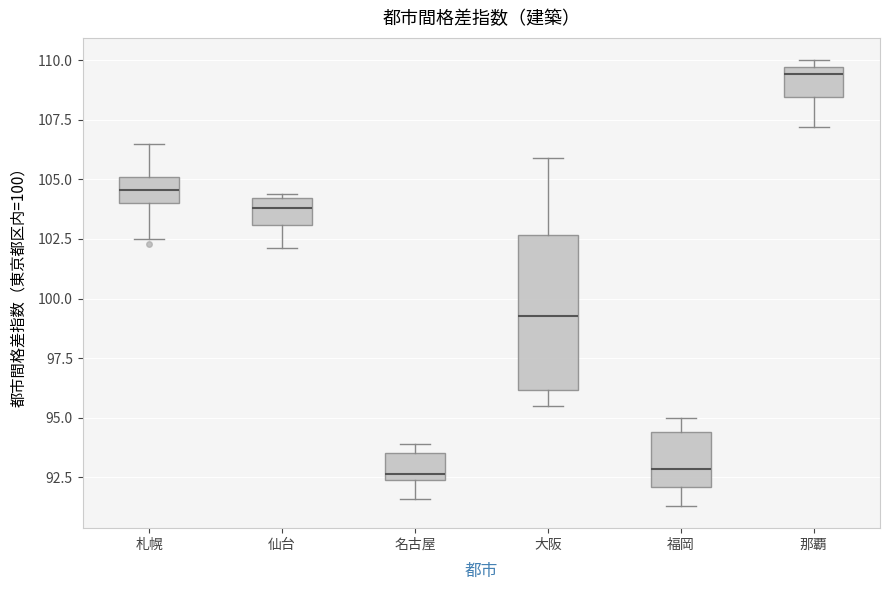

Where does the median line of the box for 札幌 sit on the y-axis? The values are not printed on the chart, so give them approximately, as read against the axis.

104.5